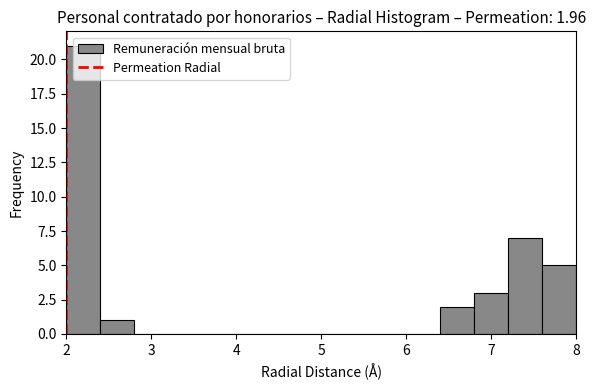

Over which range of the x-axis is the bar tallest?

2.0 to 2.4